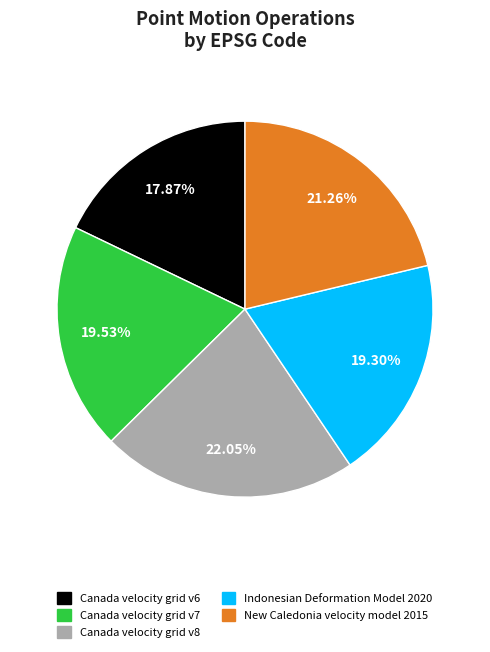

Does New Caledonia velocity model 2015 represent more than half of the total?

No